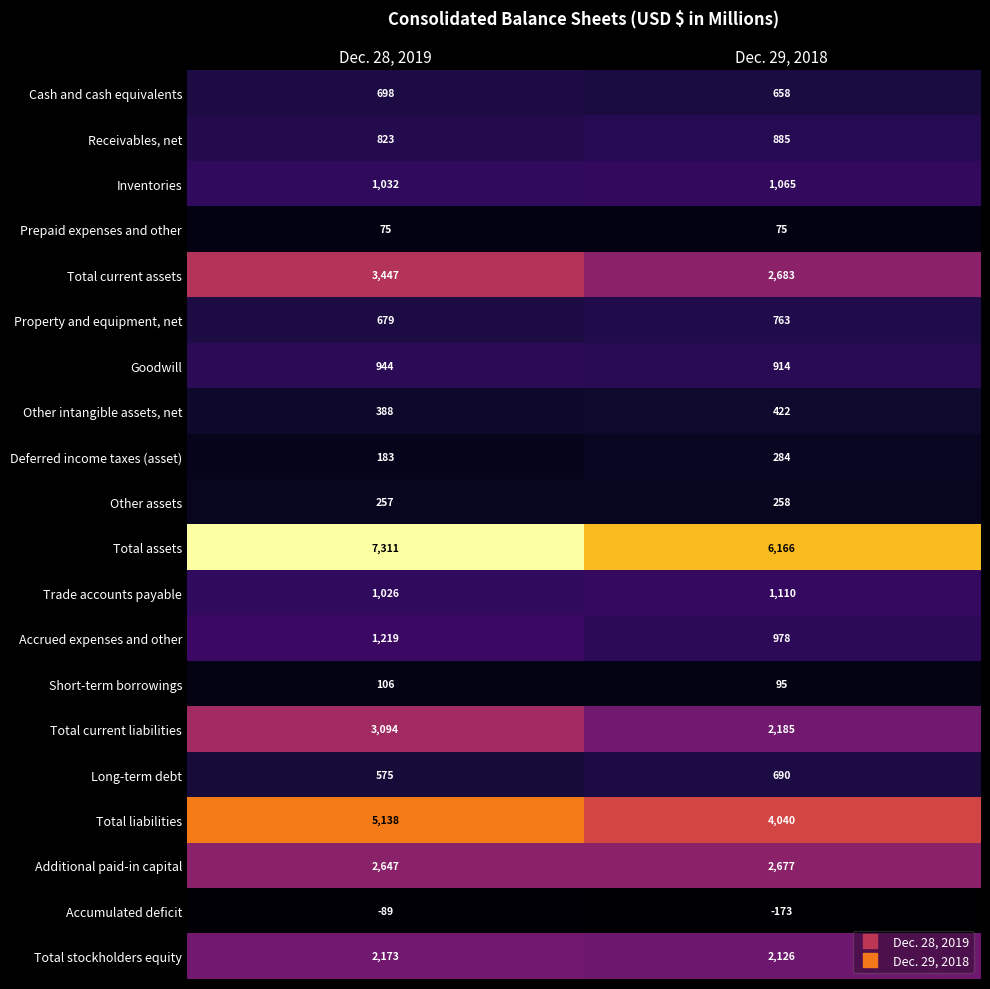

What is the minimum value for Other assets?

257